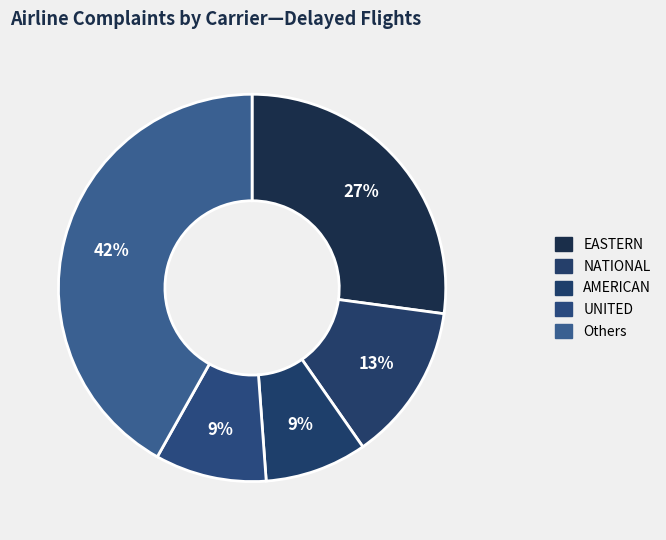

How many segments does this pie chart have?

5